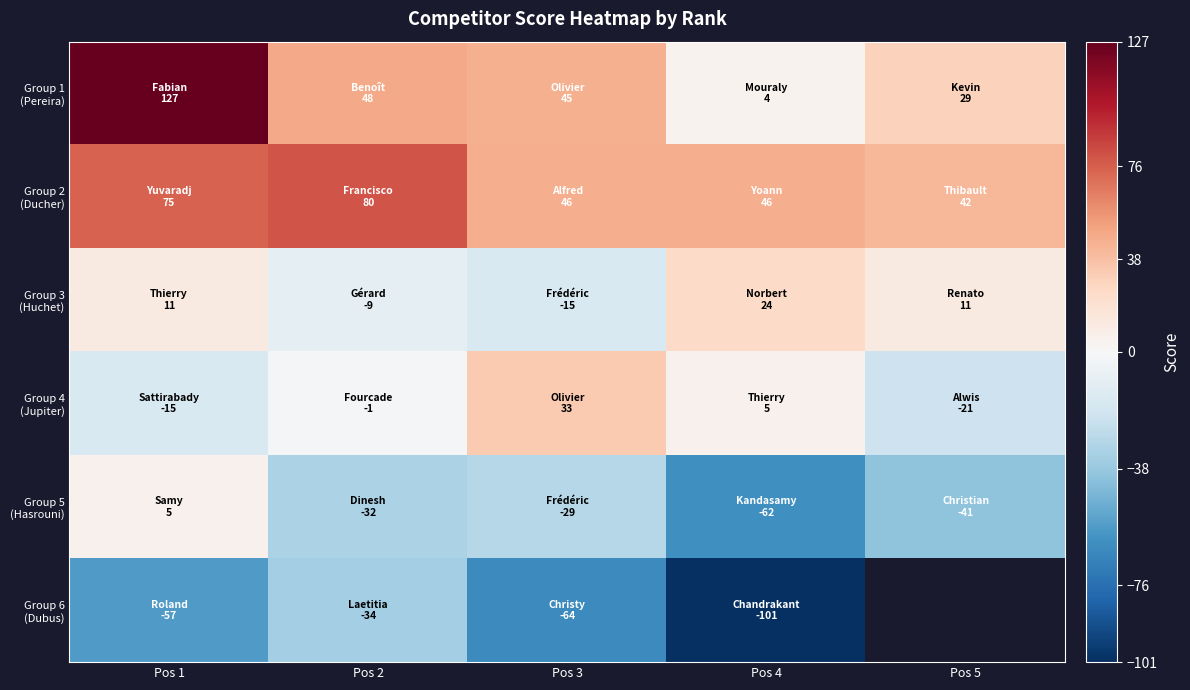

What is the greatest value displayed?

127.0